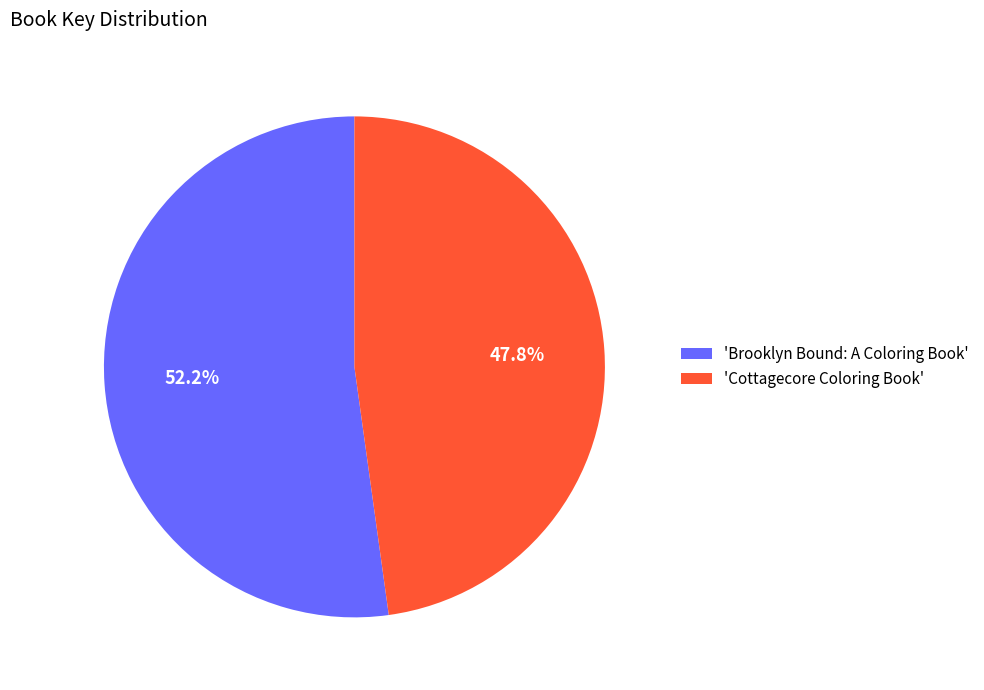

Is the sum of 'Brooklyn Bound: A Coloring Book' and 'Cottagecore Coloring Book' greater than half?

Yes